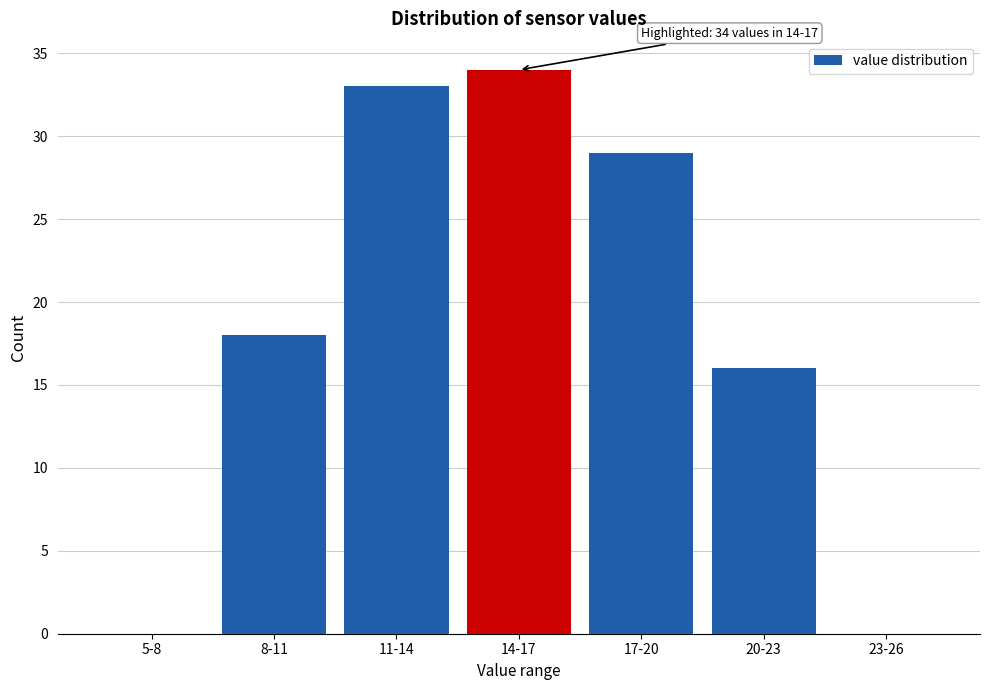

Reading right to left, transcribe all the data shown in this chart.

23-26=0	20-23=16	17-20=29	14-17=34	11-14=33	8-11=18	5-8=0